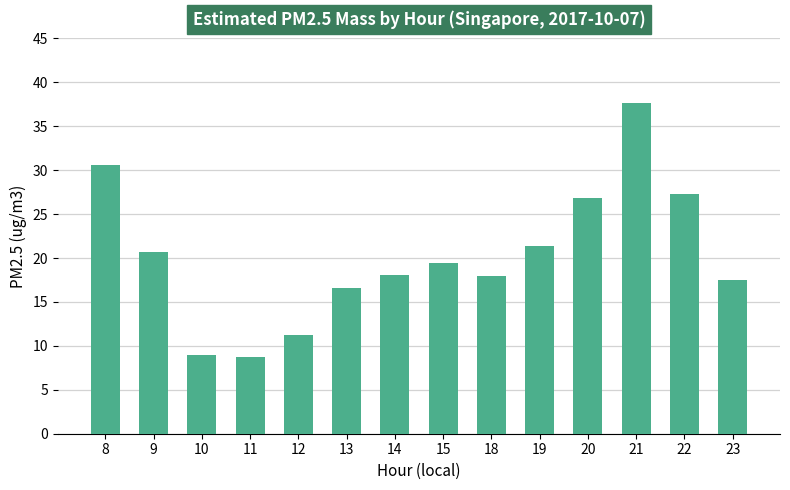

Read the value at 21.

37.6